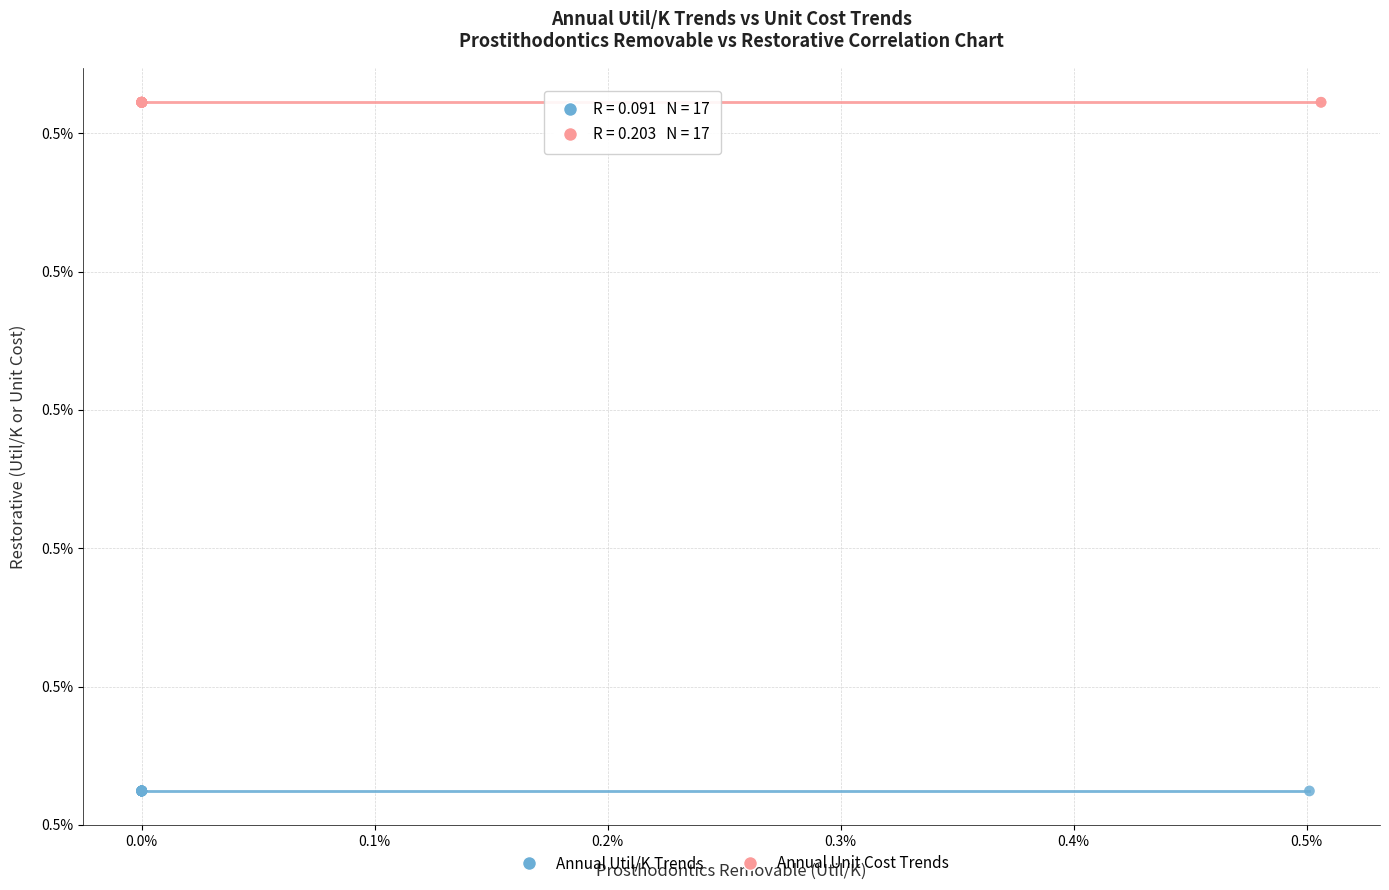

What are all the series names shown in the legend?

Annual Util/K Trends, Annual Unit Cost Trends